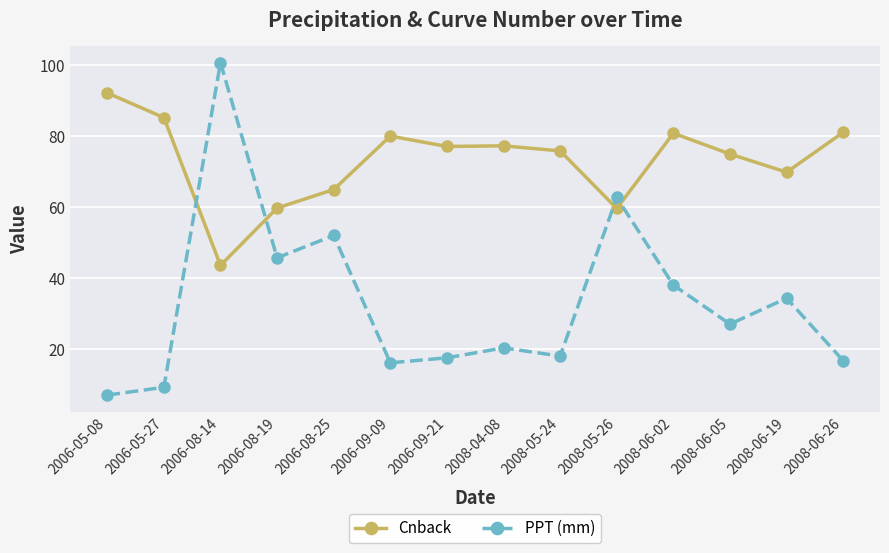

Rank the series by their maximum value, from lowest to highest.

Cnback, PPT (mm)